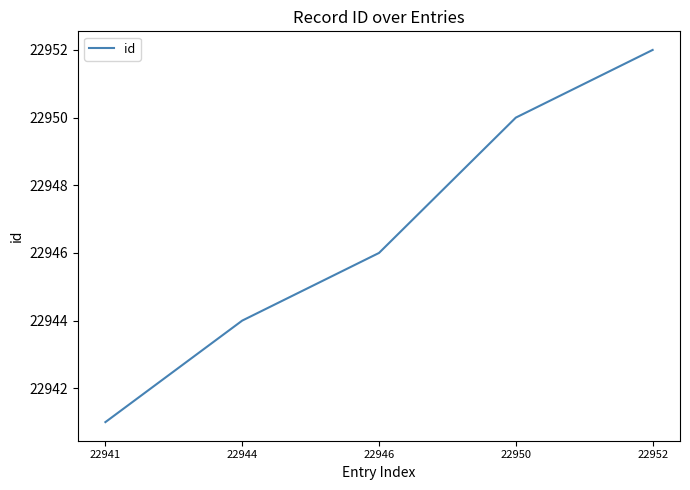

How many values are below 22946?

2